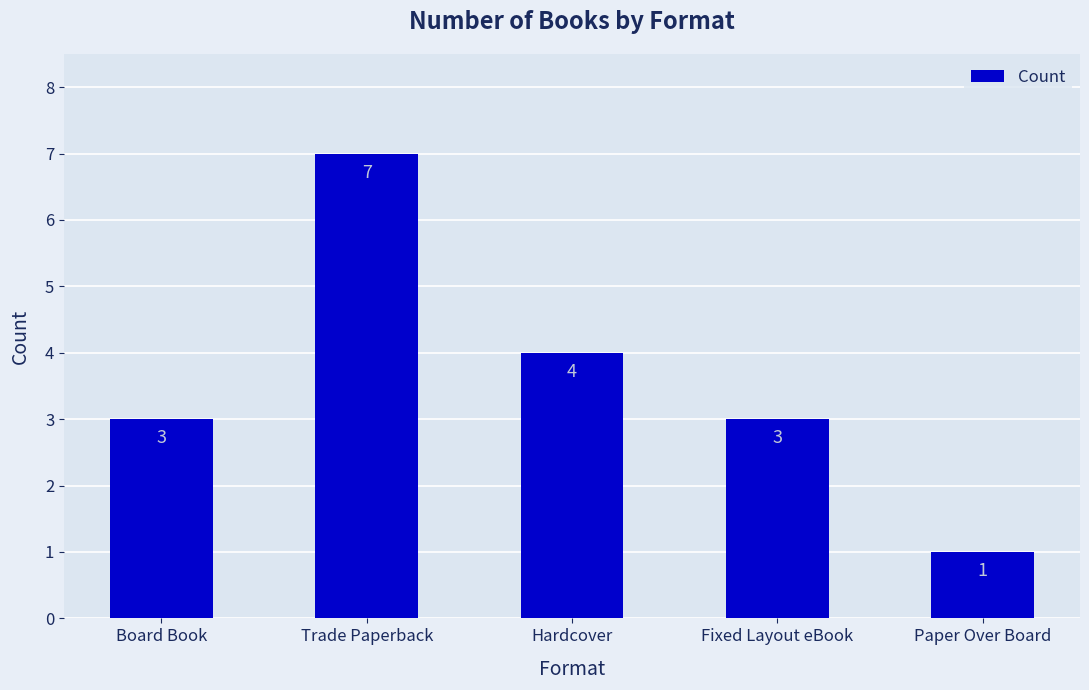

Is it true that the value at Trade Paperback is 7?

True